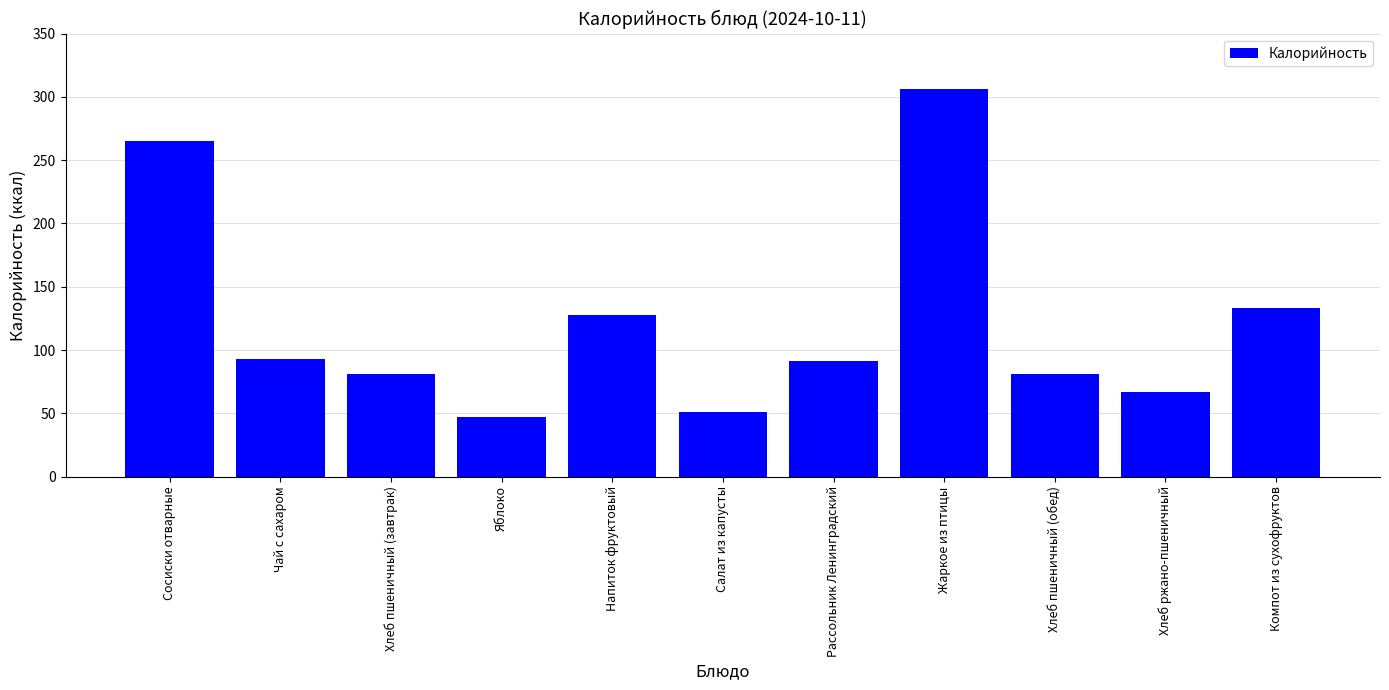

How many distinct data groups are displayed?

1